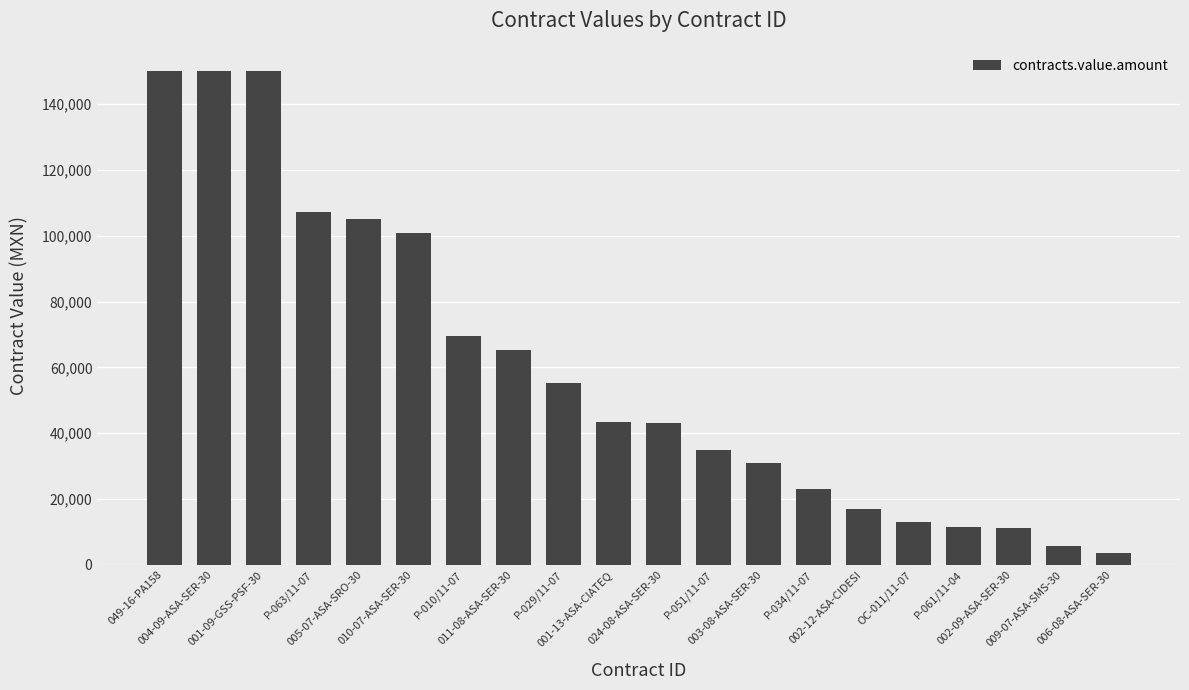

What is the label of the 9th bar from the left?

P-029/11-07